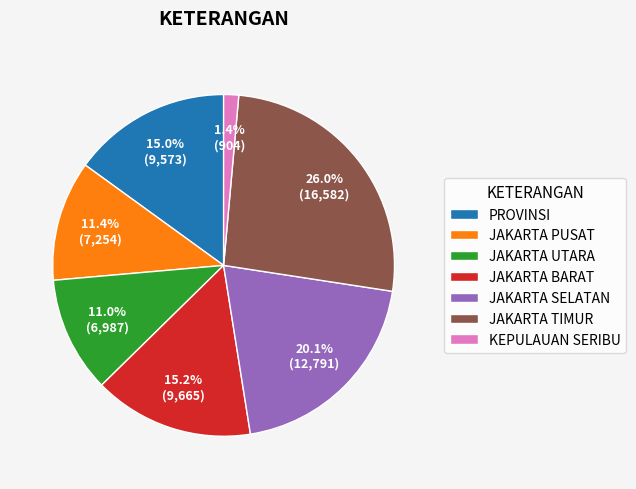

How many segments does this pie chart have?

7